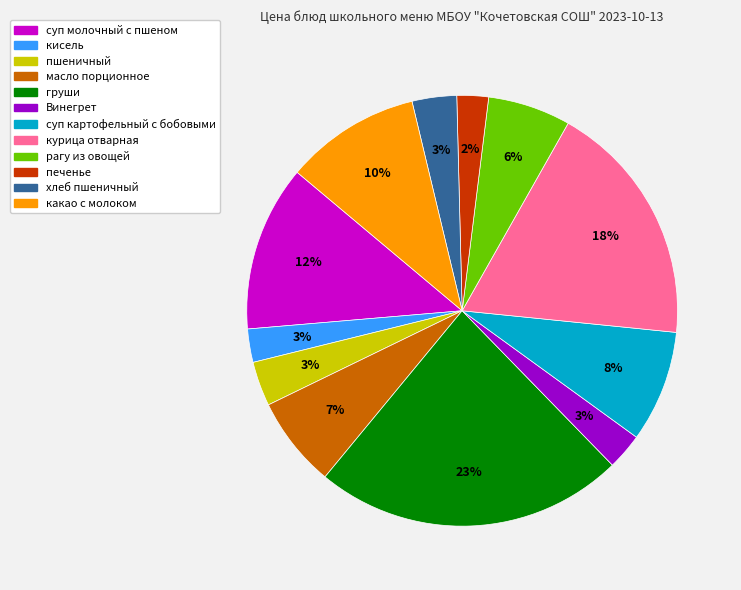

How many slices are in this pie chart?

12